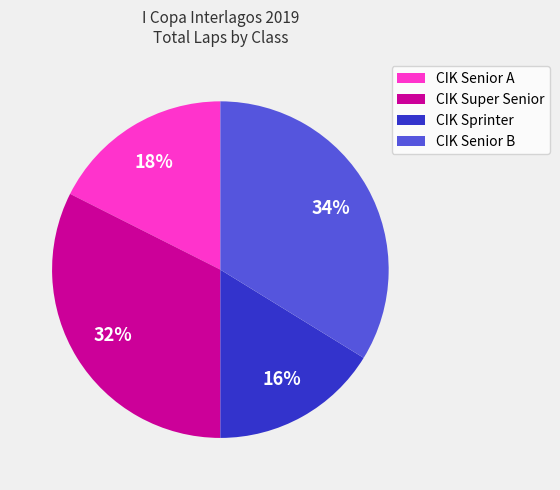

How many slices are in this pie chart?

4